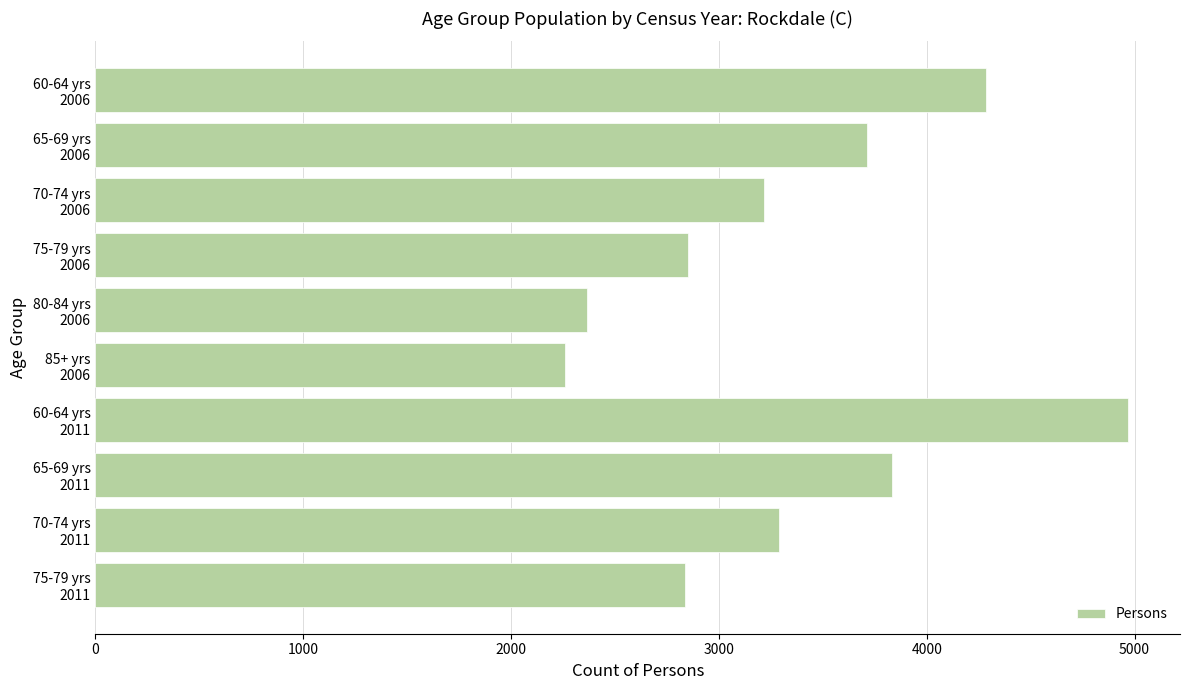

What is the value of the 2nd bar from the top?

3711